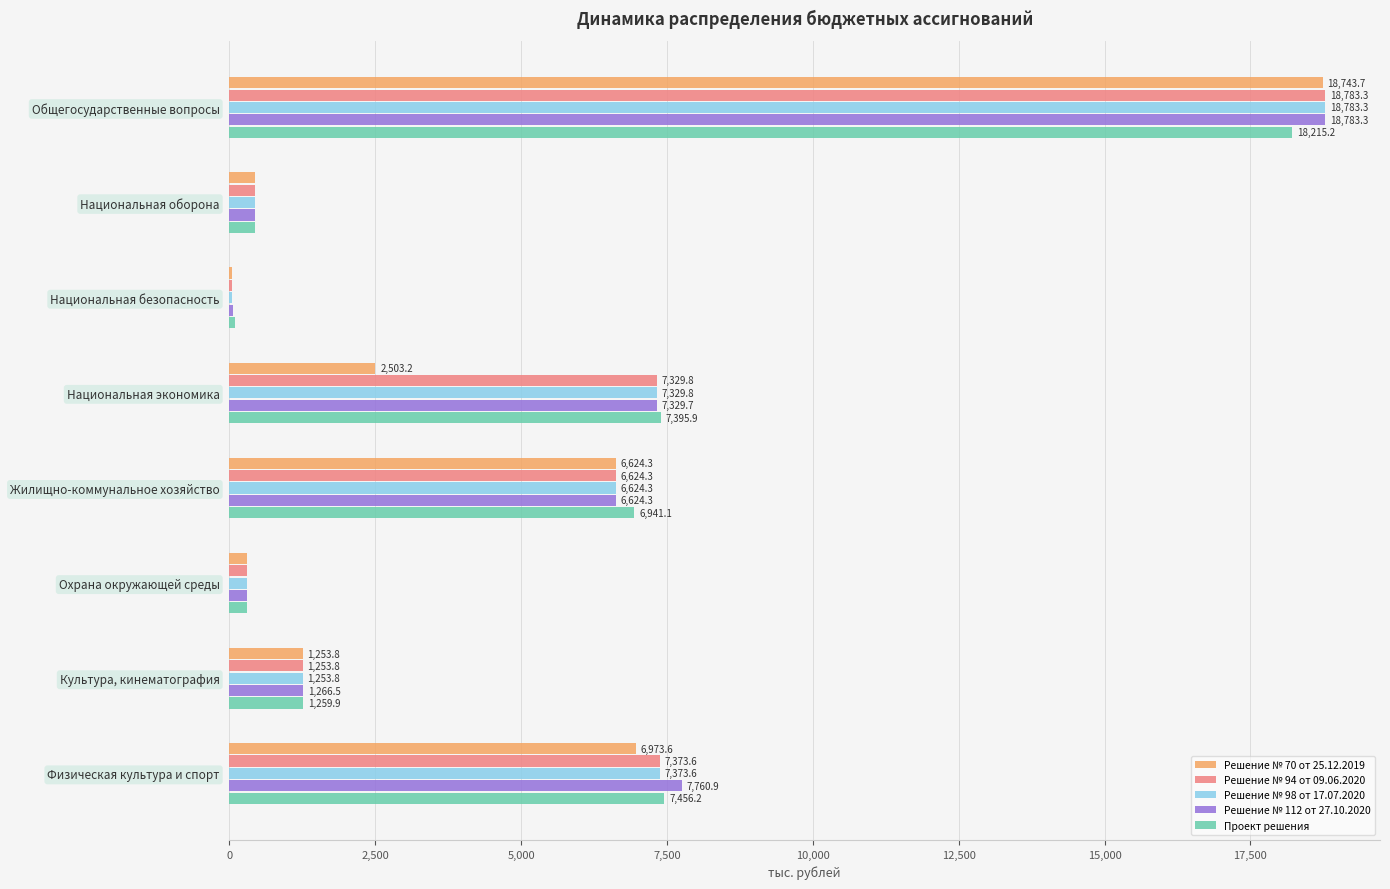

What is the sum of the Решение № 112 от 27.10.2020 values at Культура, кинематография and Физическая культура и спорт?

9027.4